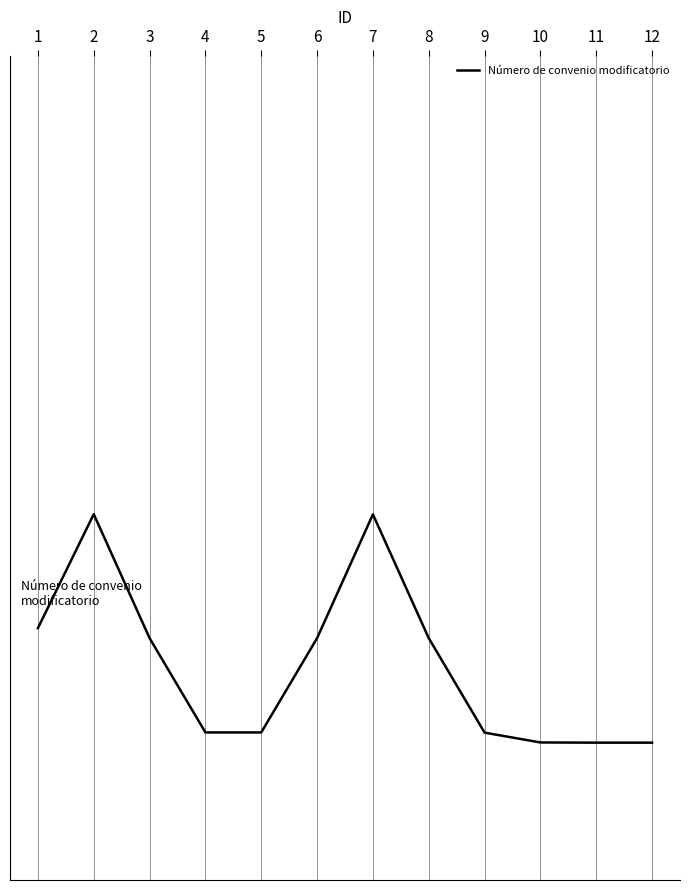

What is the change in value from 1 to 2?

+0.2